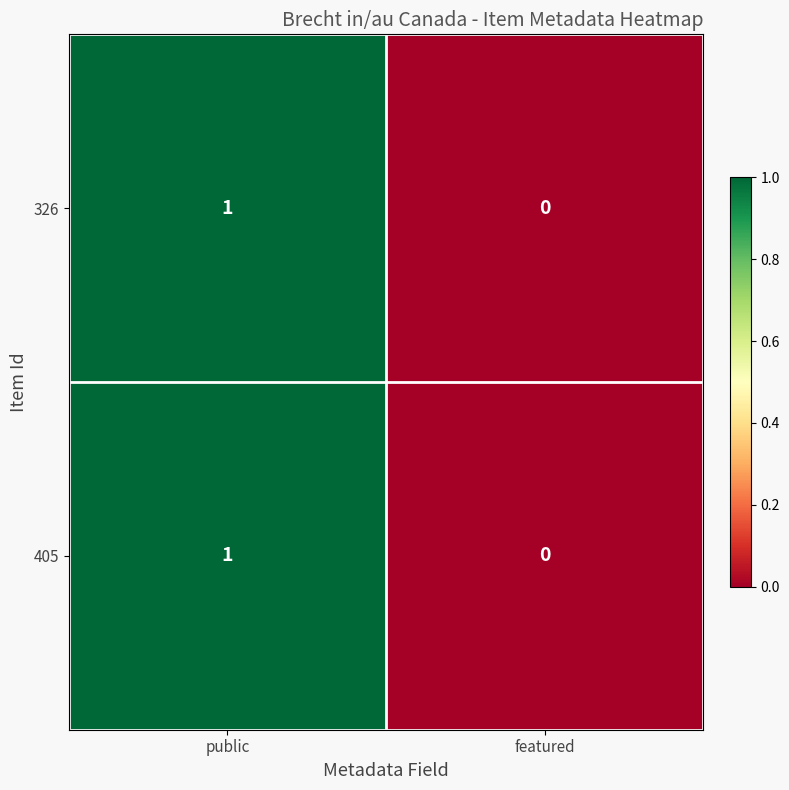

Rank the categories by 405 value from highest to lowest.

public, featured